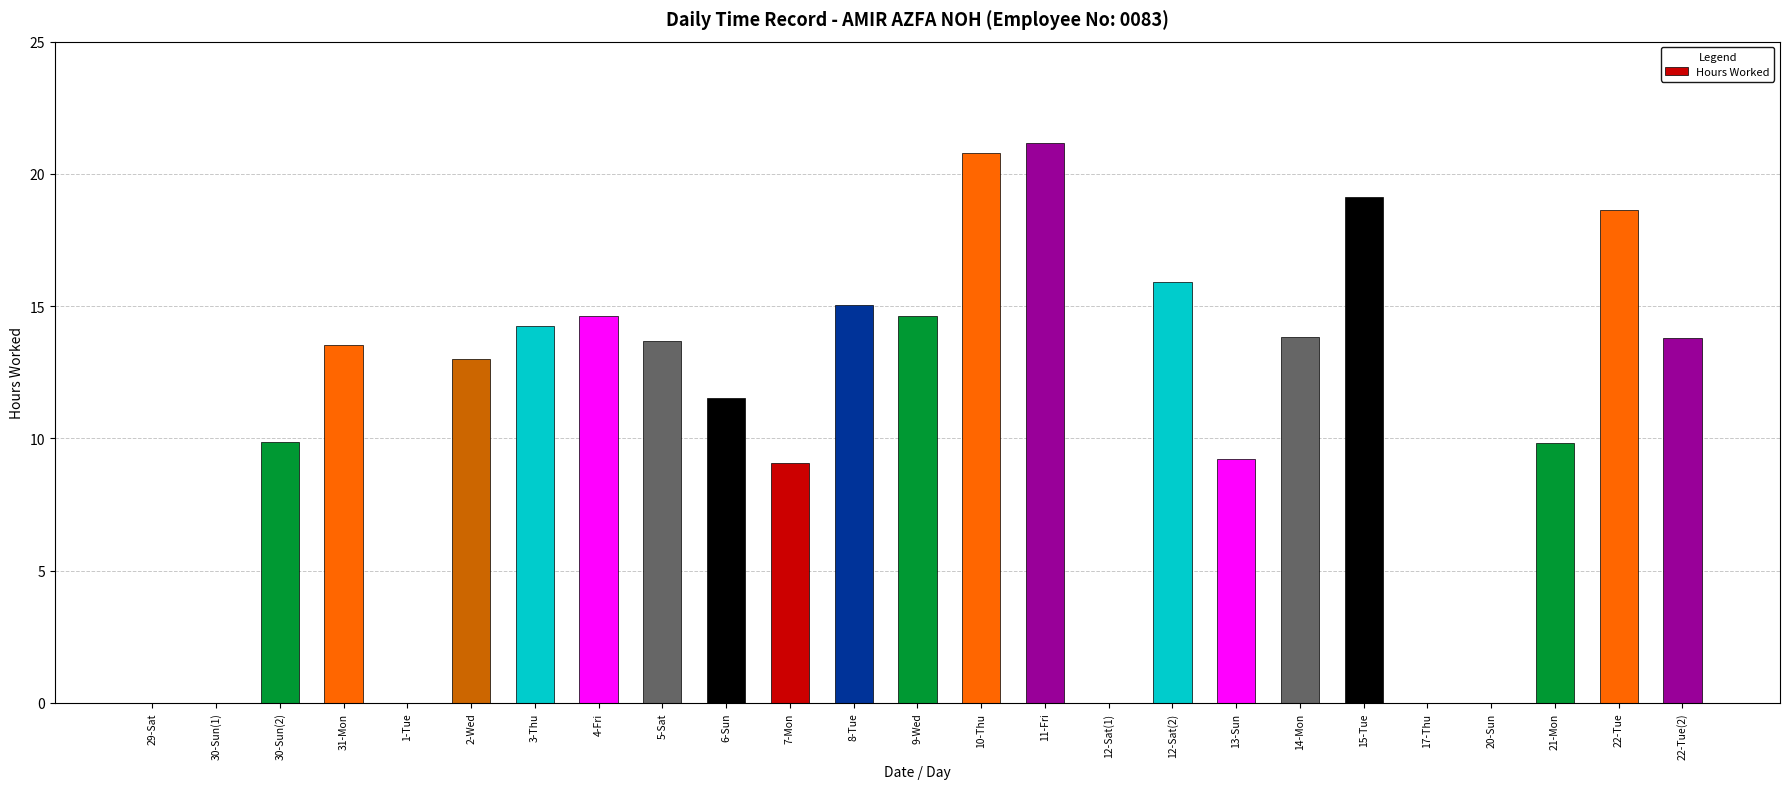

What is the approximate value at 22-Tue?

18.6